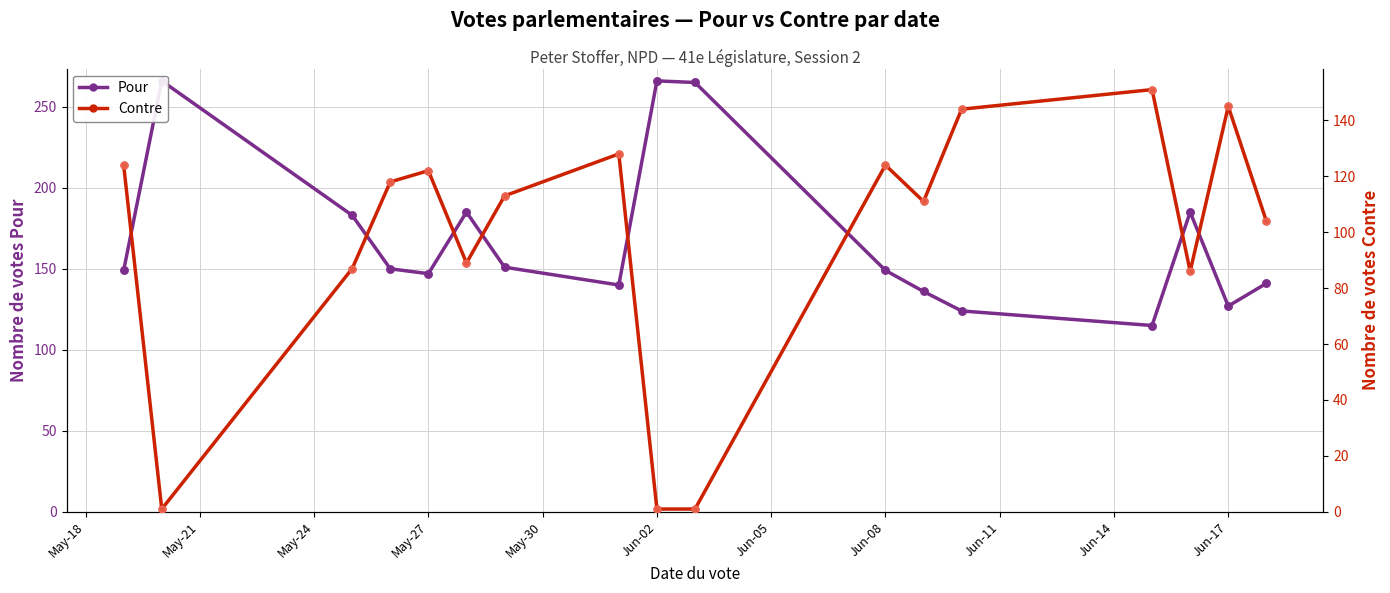

Is the value of Pour at May-24 greater than the value of Contre at May-24?

Yes